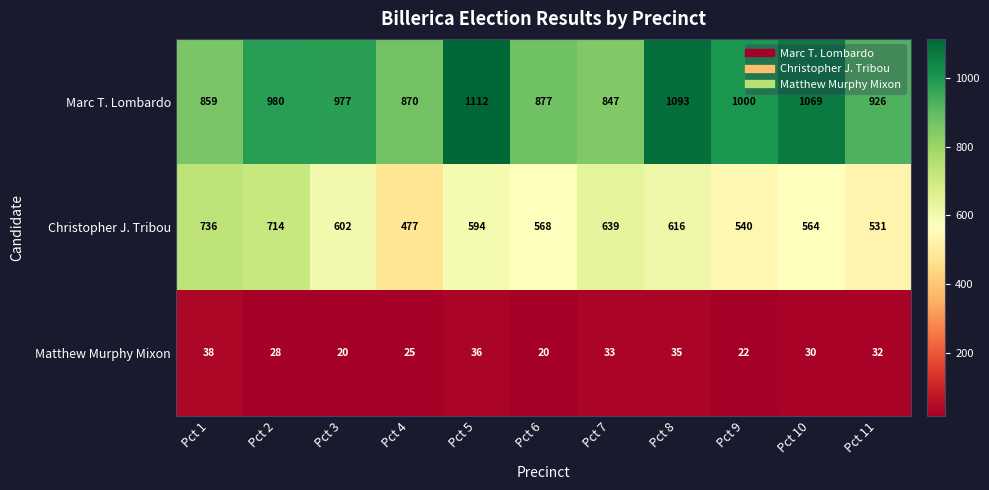

The value of Matthew Murphy Mixon at Pct 6 is 36. True or false?

False